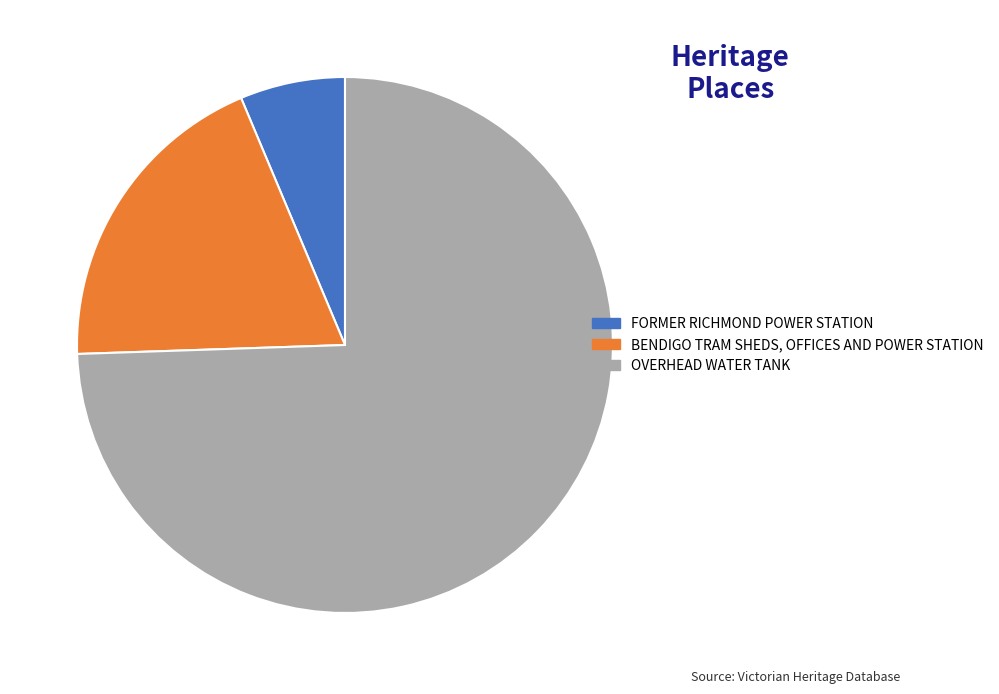

Which slice represents more than half of the pie?

OVERHEAD WATER TANK